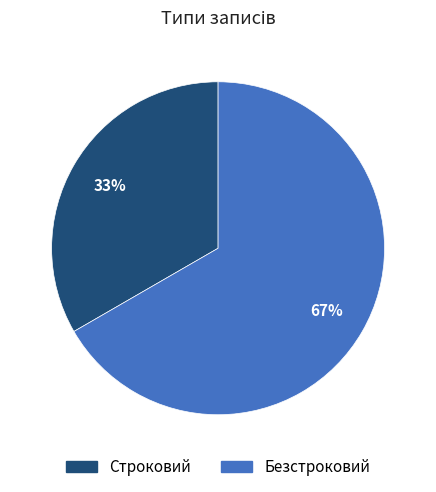

True or false: Строковий accounts for 22% of the total.

False